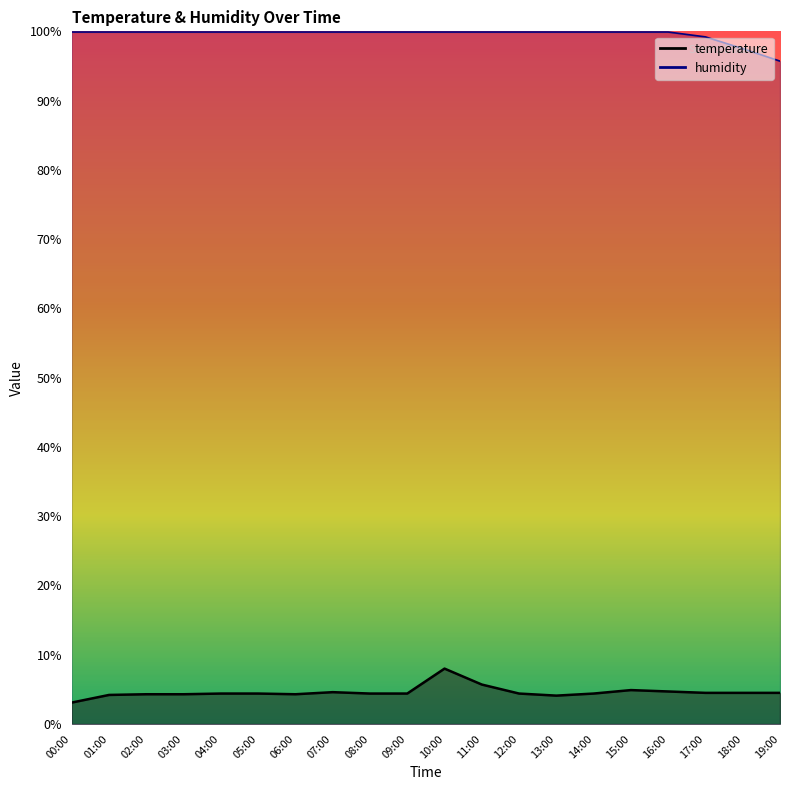

What is the lowest value of the humidity series?

95.7